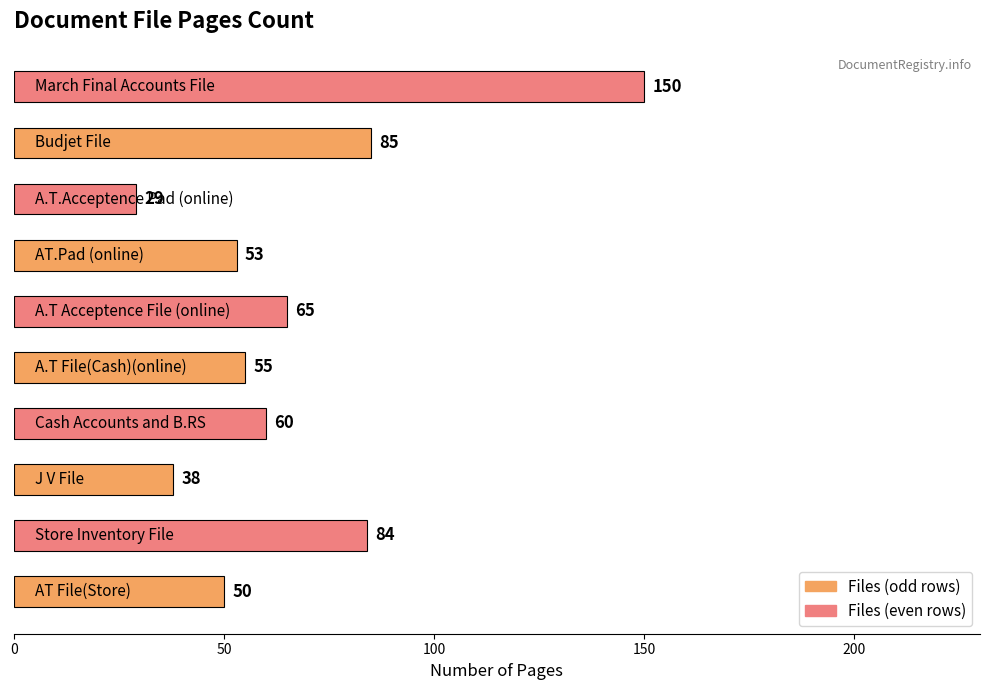

What is the difference between the maximum and second lowest values?

112